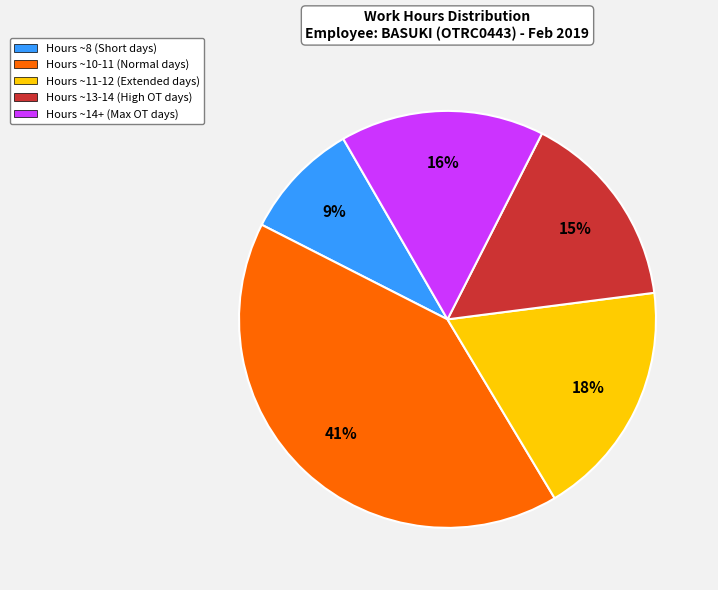

Which slice is the smallest?

Hours ~8 (Short days)